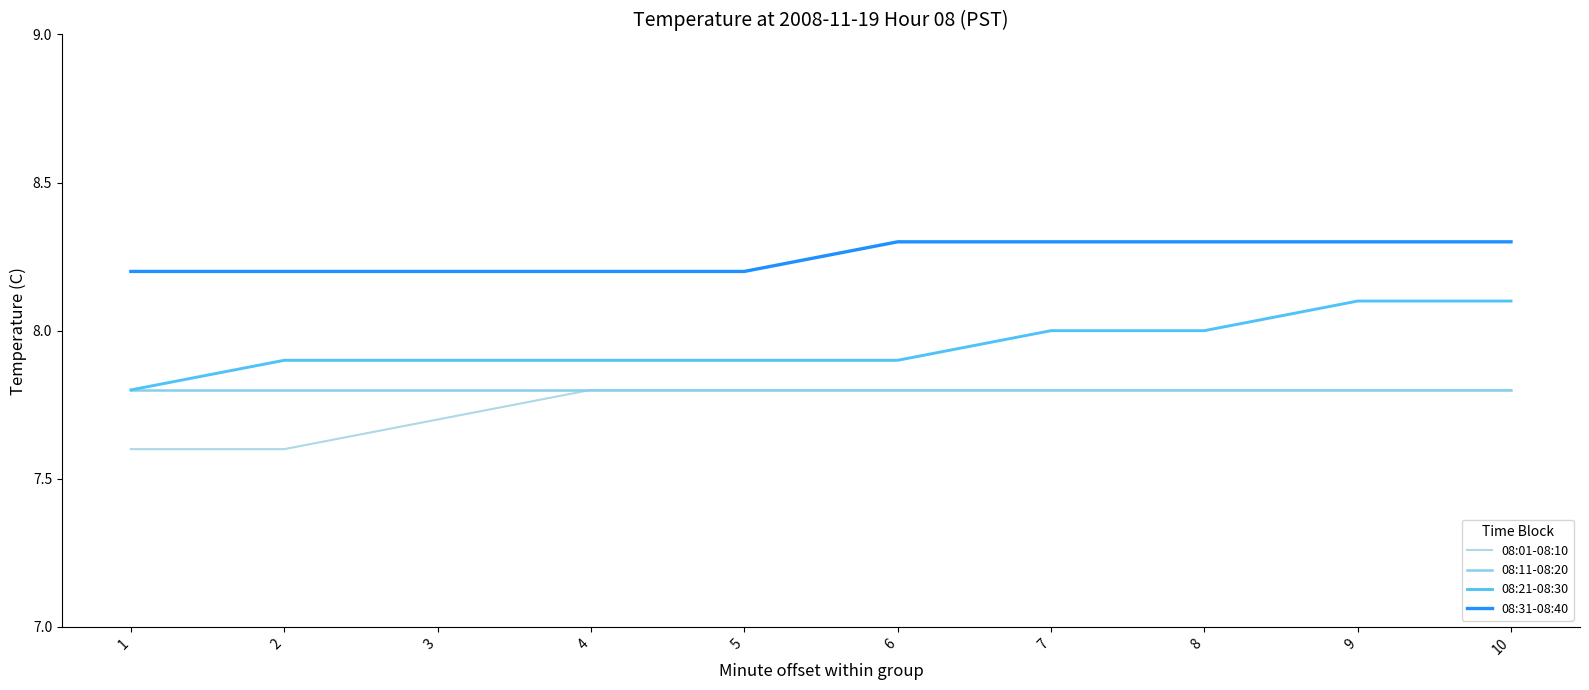

What is the value of the 08:11-08:20 point at the 5th from the left?

7.8